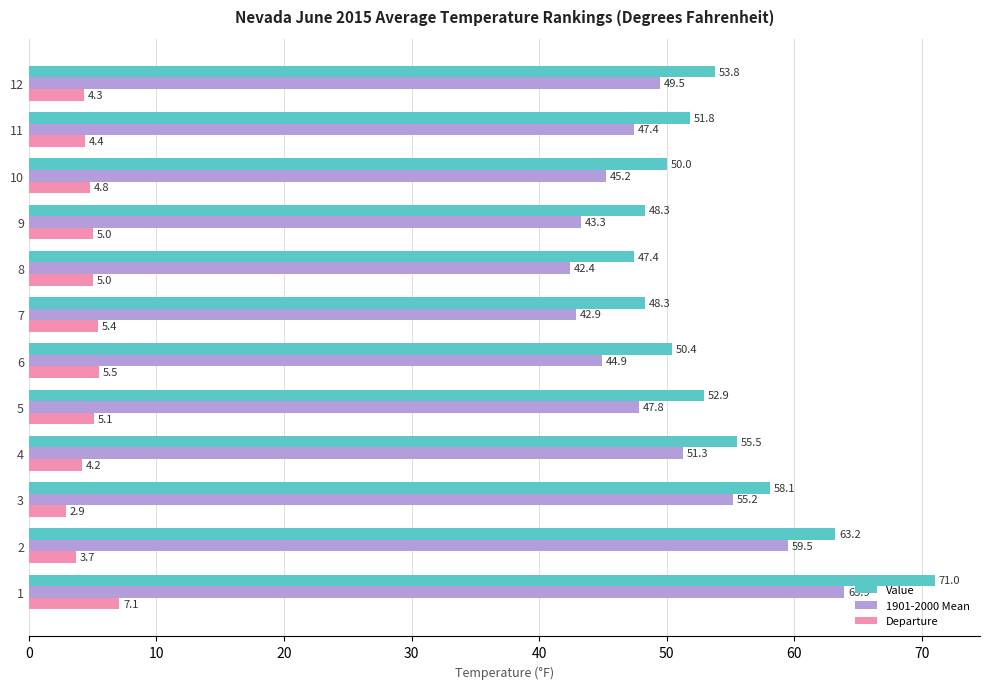

At 2, list the series in order from smallest to largest.

Departure, 1901-2000 Mean, Value